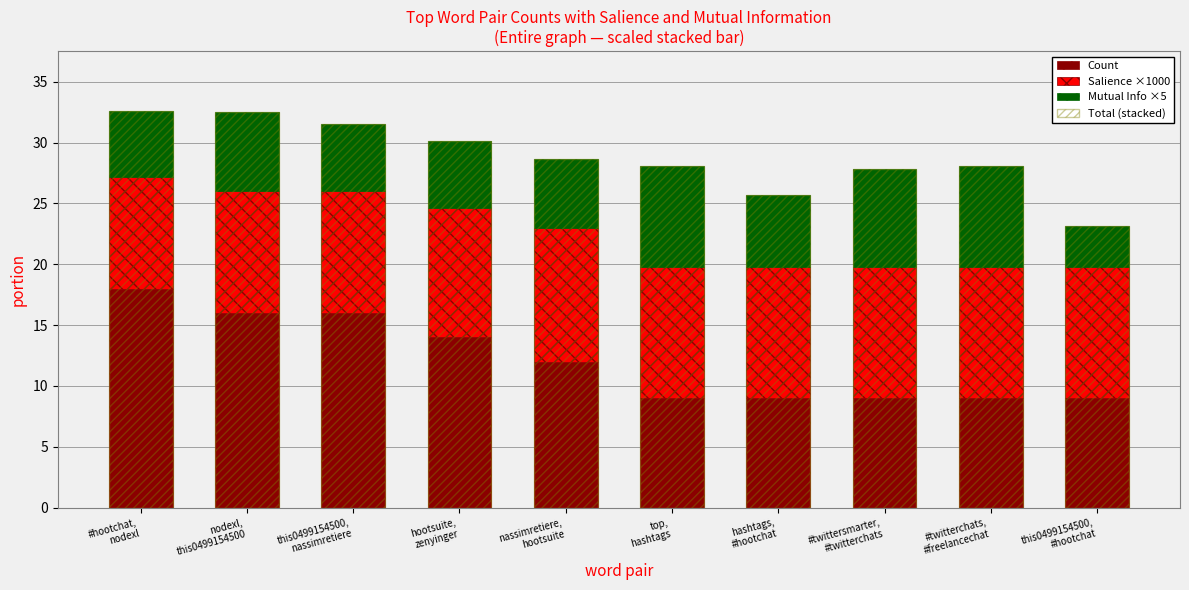

How many data points does each series have?

10